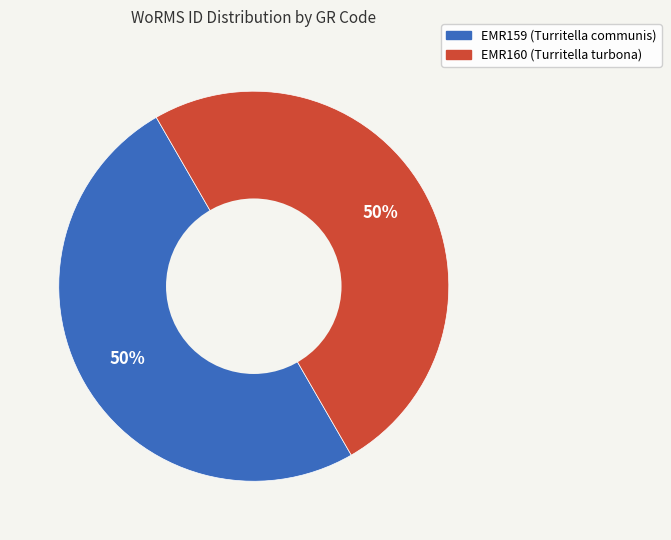

To the nearest percent, what percentage of the pie is EMR159 (Turritella communis)?

50%